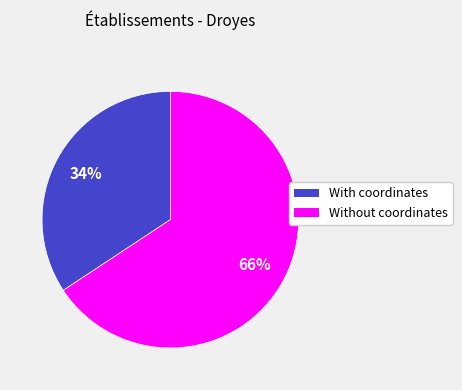

To the nearest percent, what is the average slice percentage?

50%